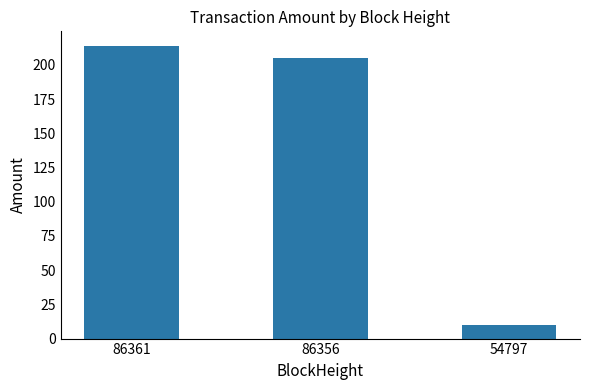

Which category has the highest value across all series?

86361